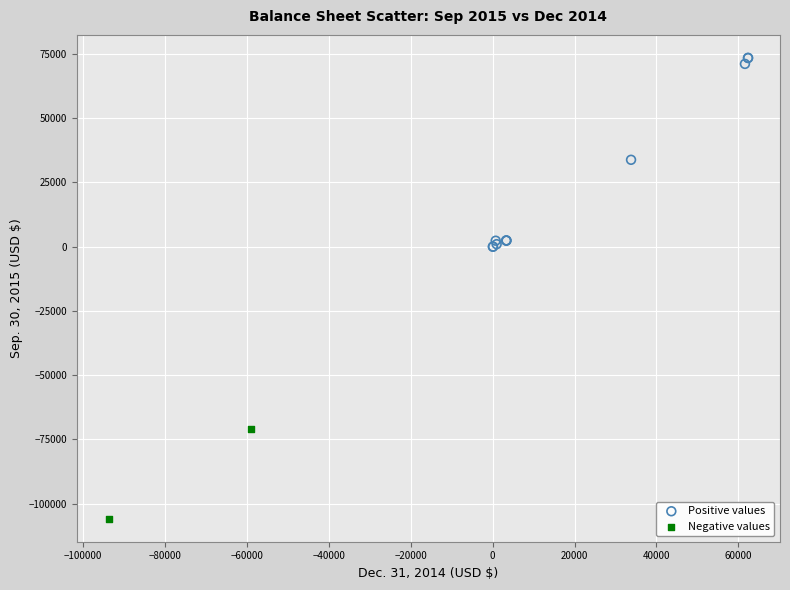

Which series contains the highest Y value?

Positive values